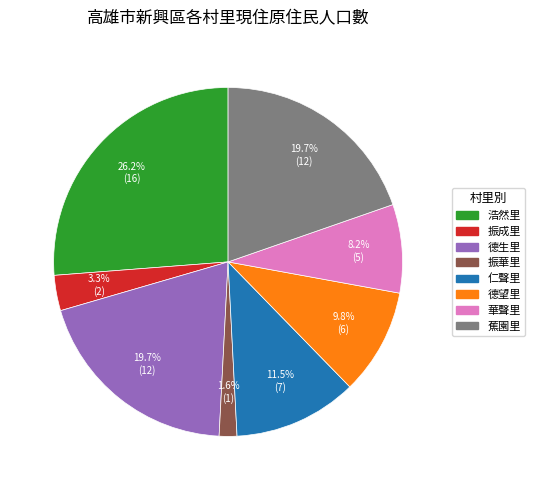

Is there any slice that represents more than half of the pie?

No